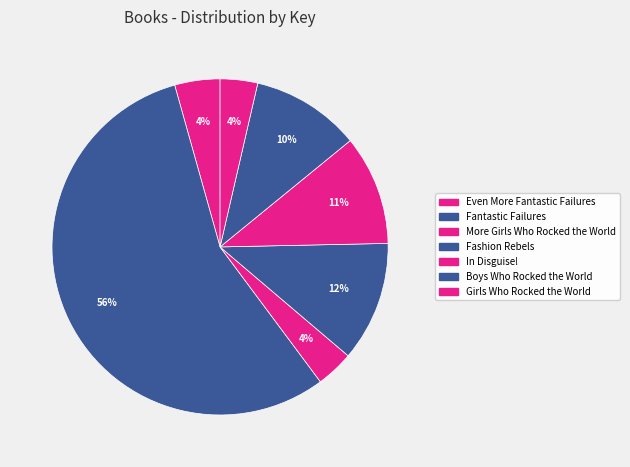

Rank the categories by value from highest to lowest.

Fantastic Failures, Fashion Rebels, In Disguise!, Boys Who Rocked the World, Even More Fantastic Failures, More Girls Who Rocked the World, Girls Who Rocked the World